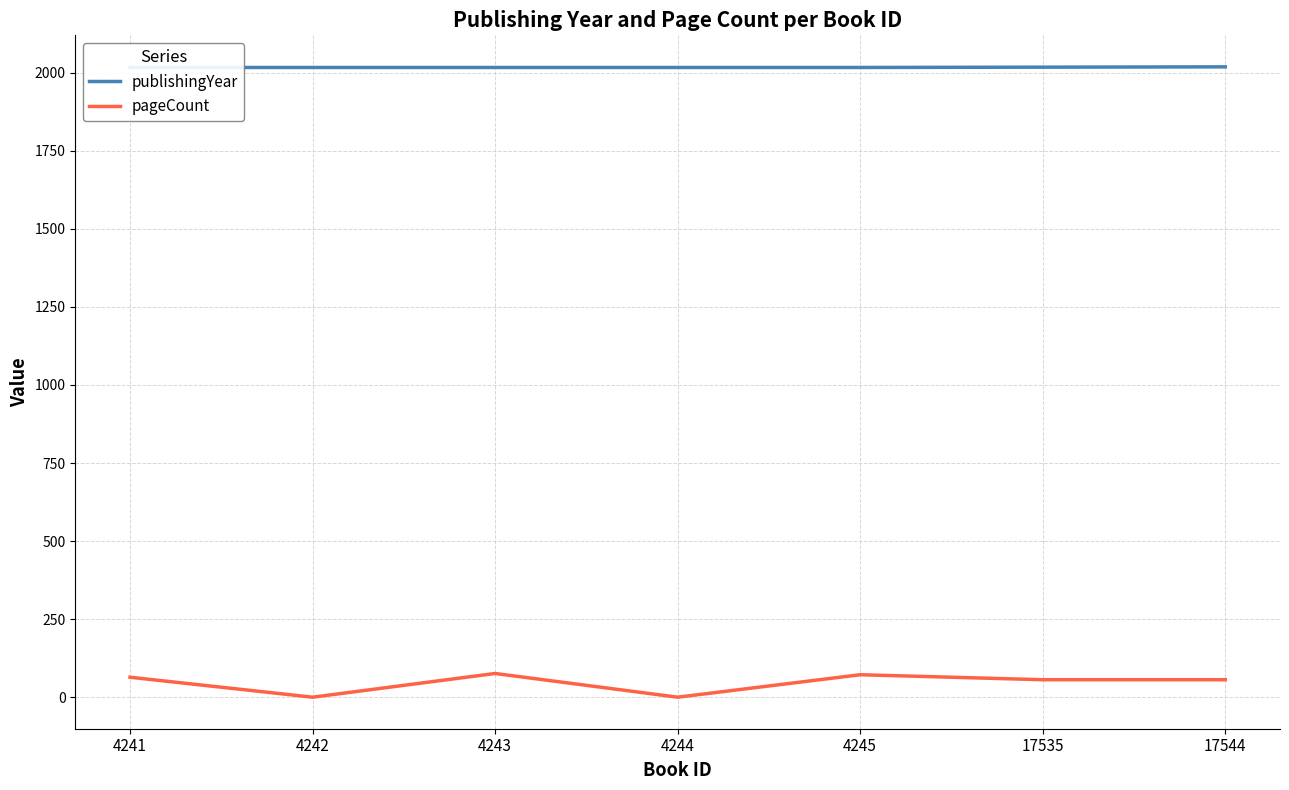

Reading right to left, transcribe all the data shown in this chart.

publishingYear: 17544=2019	17535=2018	4245=2017	4244=2017	4243=2017	4242=2017	4241=2017
pageCount: 17544=56	17535=56	4245=72	4244=0	4243=76	4242=0	4241=64